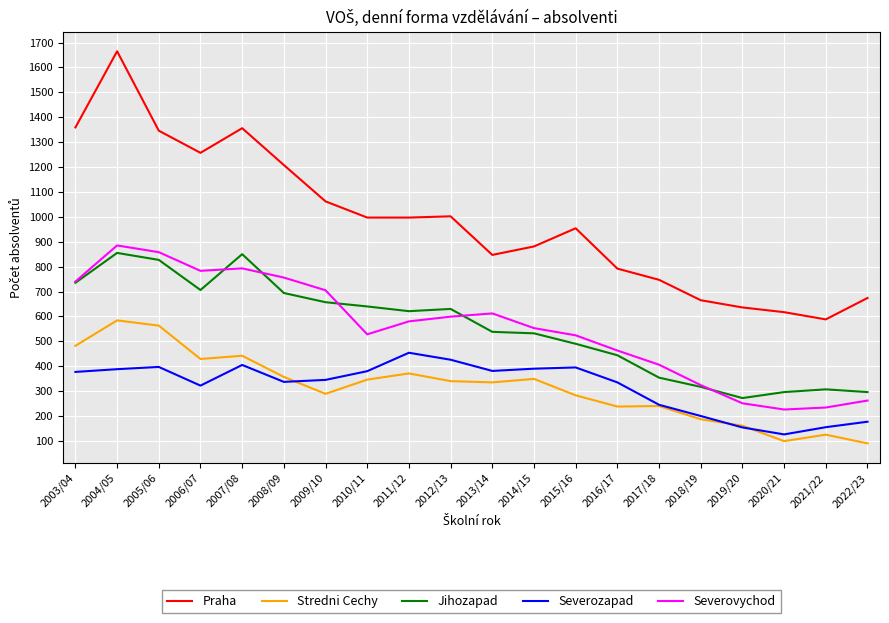

What is the maximum value for Stredni Cechy?

584